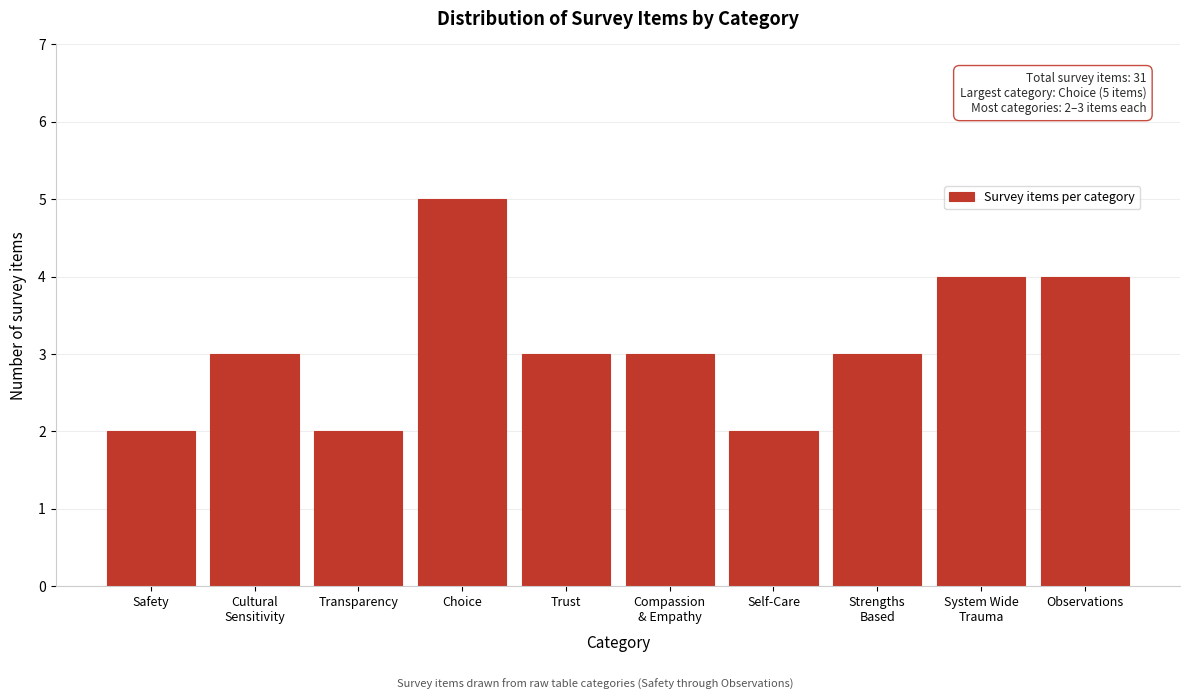

Reading right to left, extract all data points from this chart.

4	4	3	2	3	3	5	2	3	2